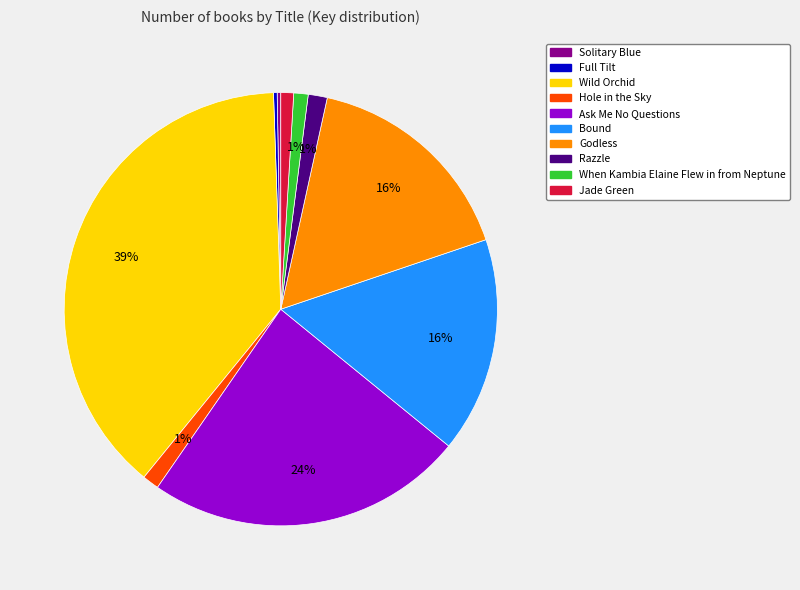

Do Hole in the Sky and Jade Green together represent more than half of the pie?

No